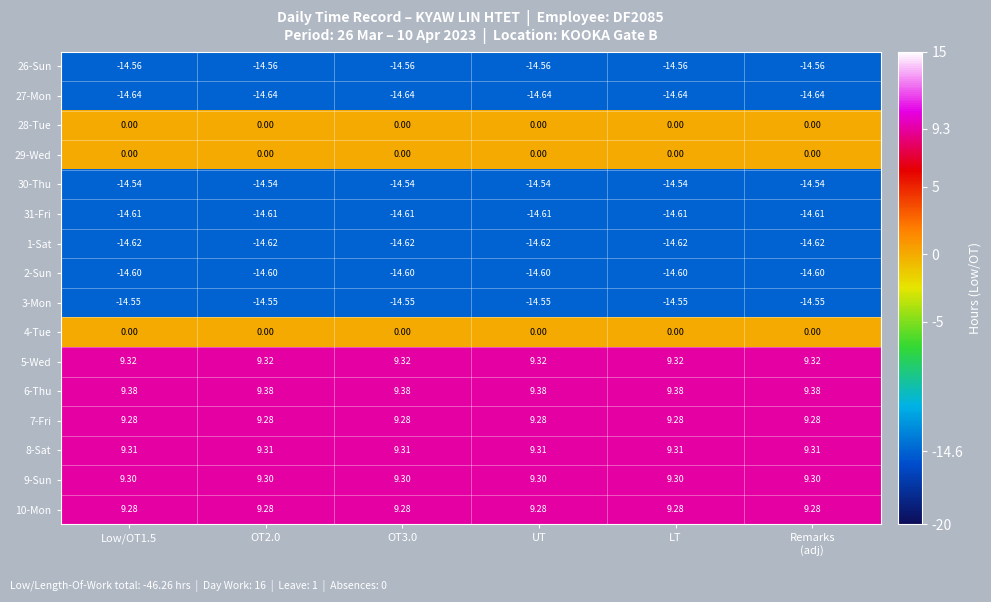

Is the value of 8-Sat at LT greater than the value of 6-Thu at Low/OT1.5?

No